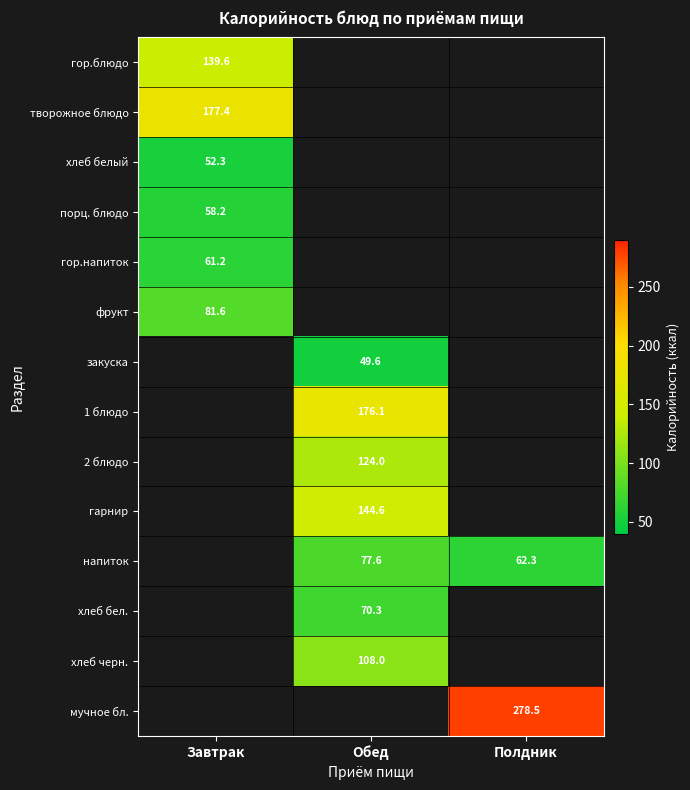

Which has a higher value, Завтрак or Обед?

Обед